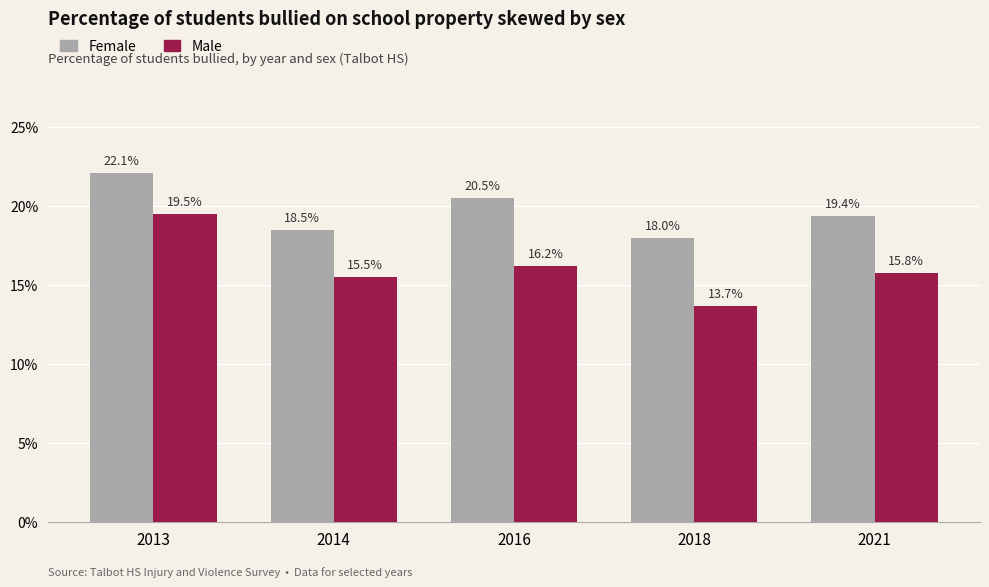

Are the bars horizontal?

No